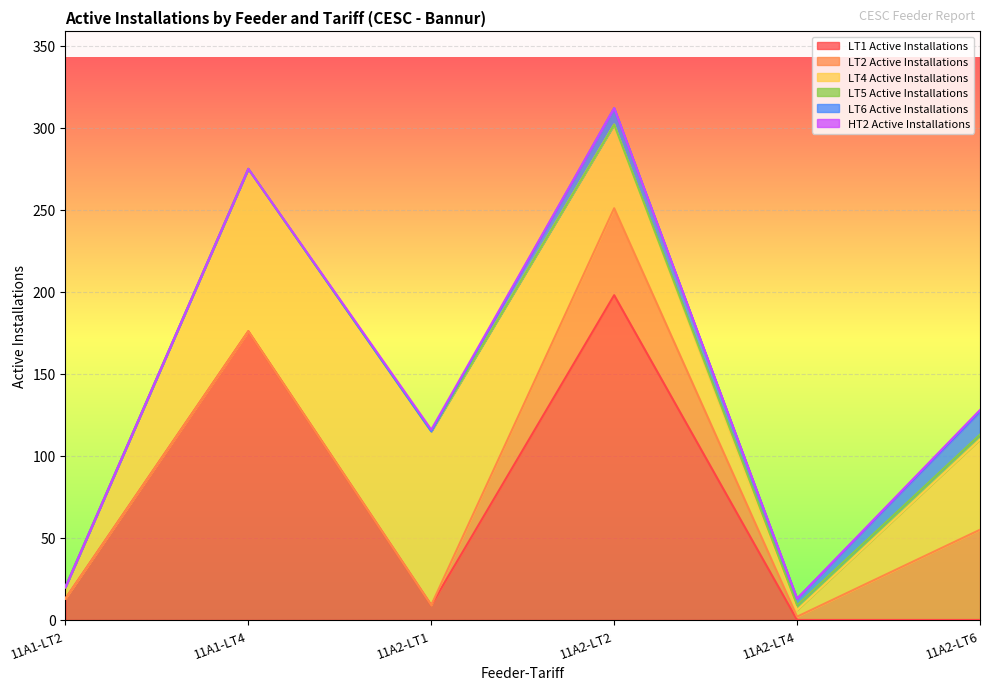

At which category does LT2 Active Installations reach its first local peak?

11A2-LT2